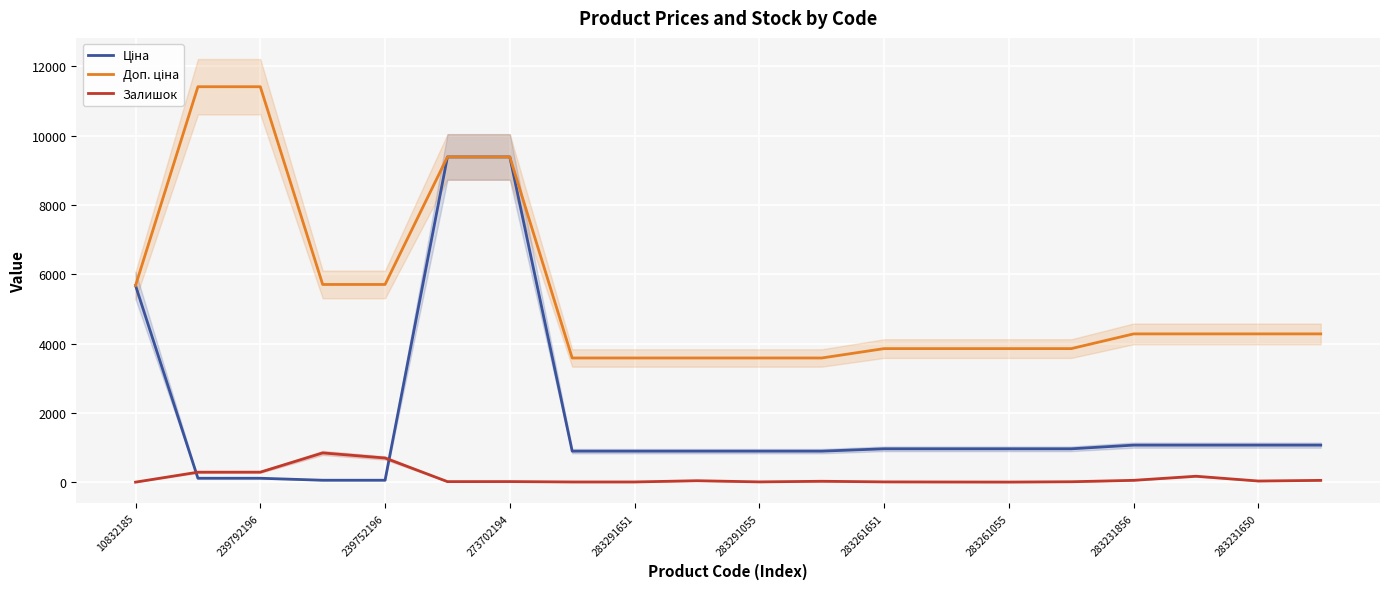

How many data points in Доп. ціна are less than 4279?

9